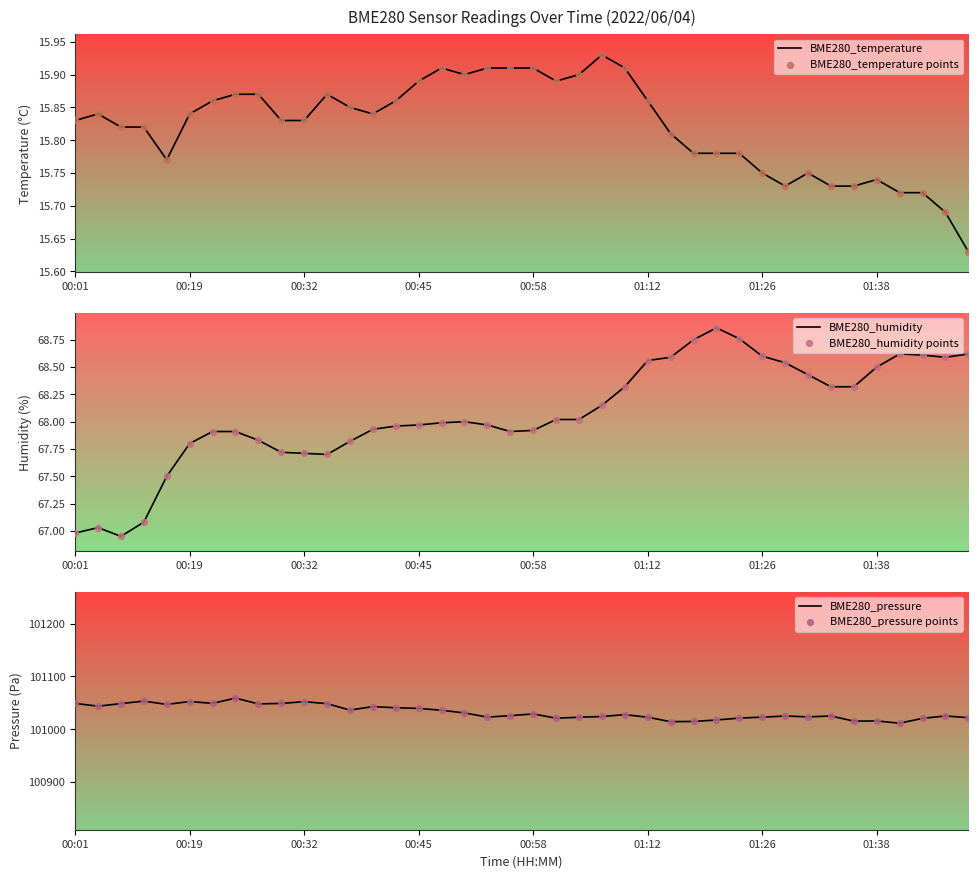

Which series has the largest Y range (max minus min)?

BME280_pressure